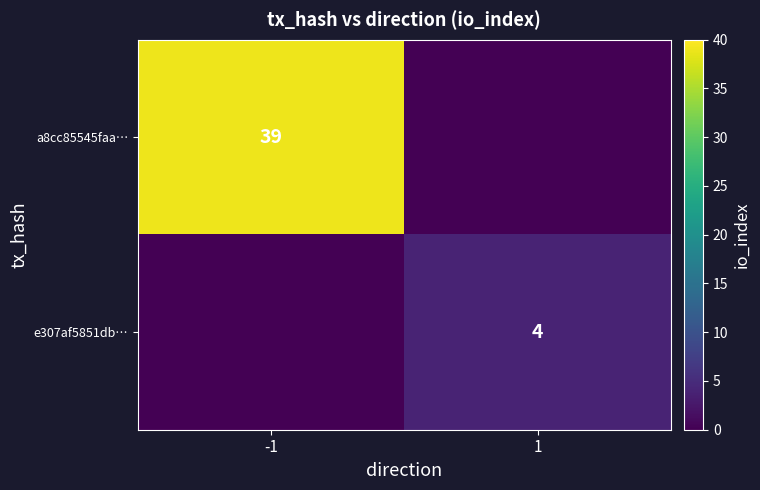

The value of e307af5851db… at 1 is 7. True or false?

False